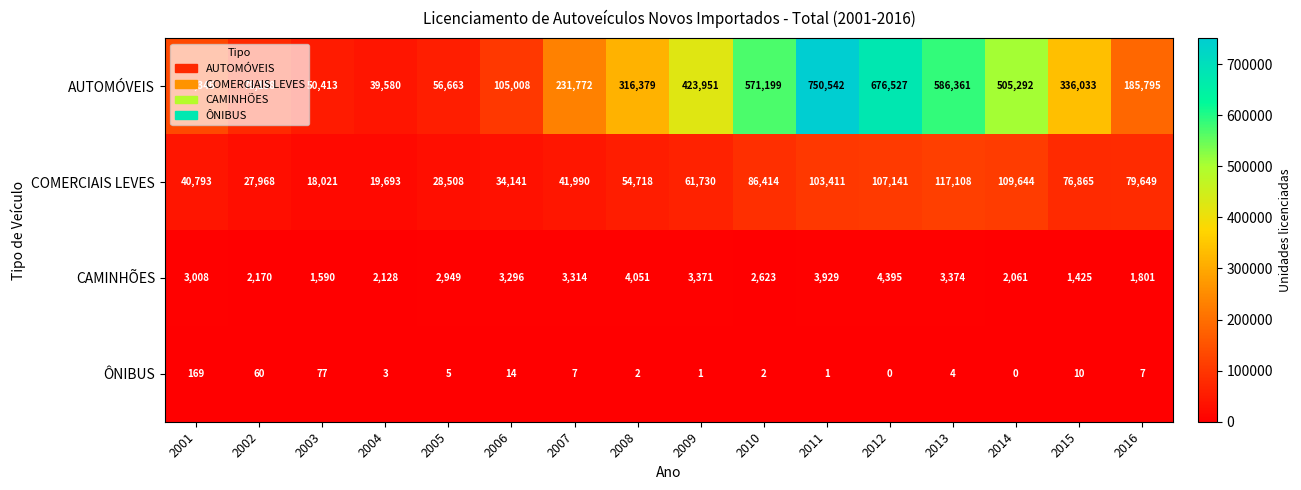

How many values in the CAMINHÕES series are below 3008?

8